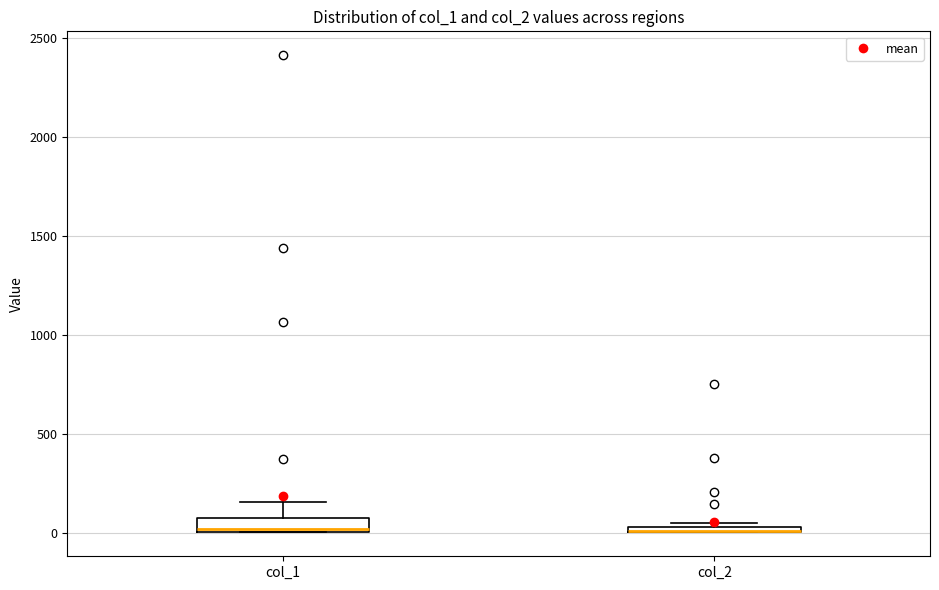

Where is the upper edge of the box for col_2 on the y-axis? The values are not printed on the chart, so give them approximately, as read against the axis.

50